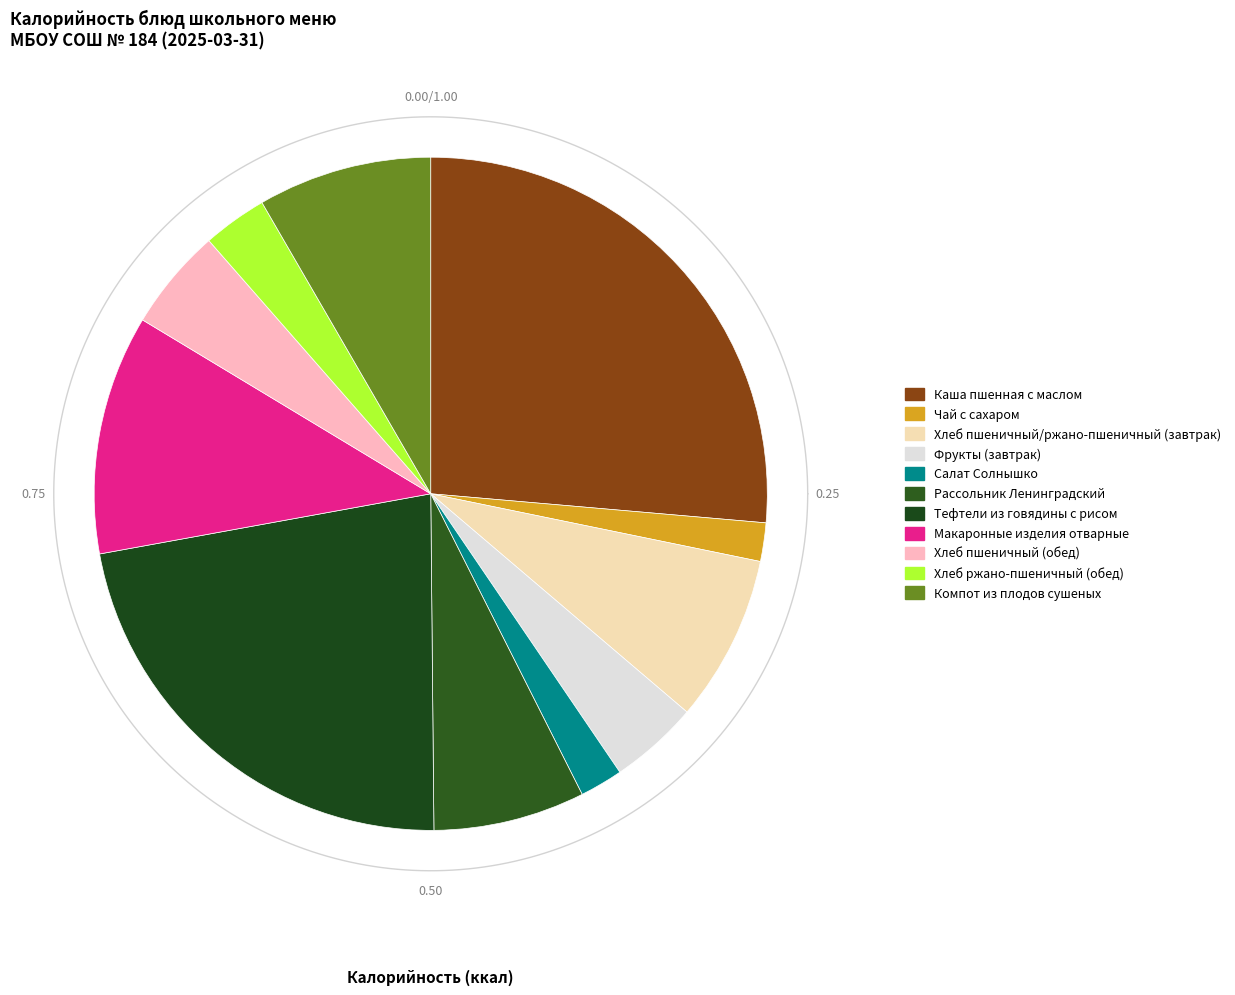

What percentage is the Компот из плодов сушеных slice, to the nearest percent?

8%